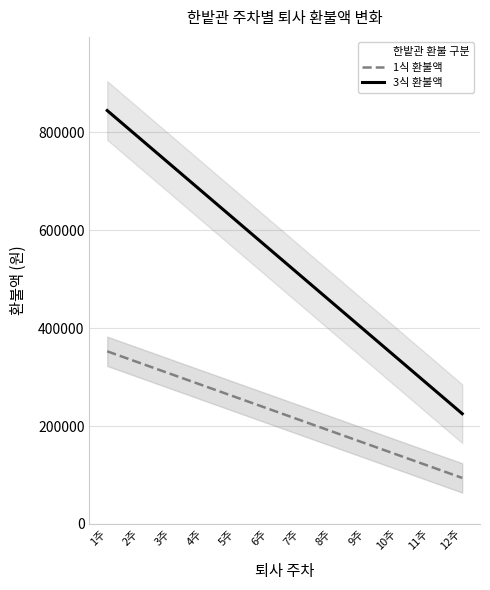

The 3식 환불액 series shows 958431 at 5주. True or false?

False